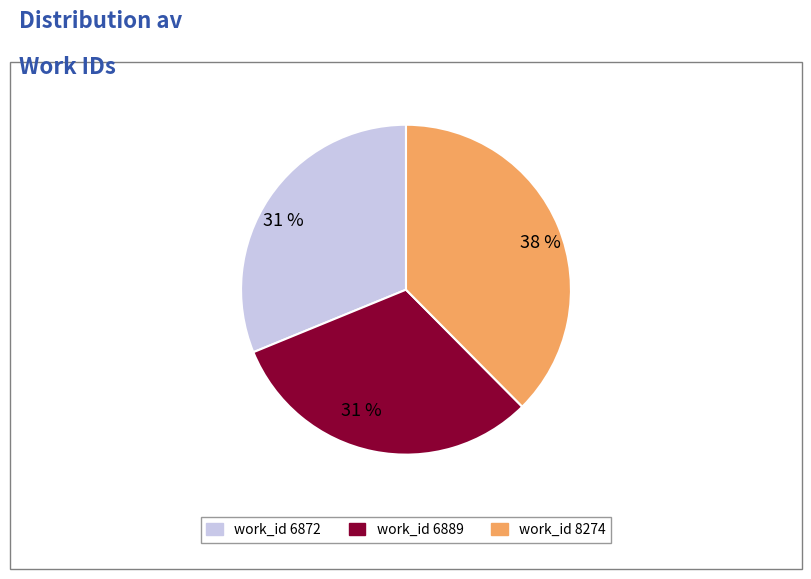

Does any single category account for the majority?

No